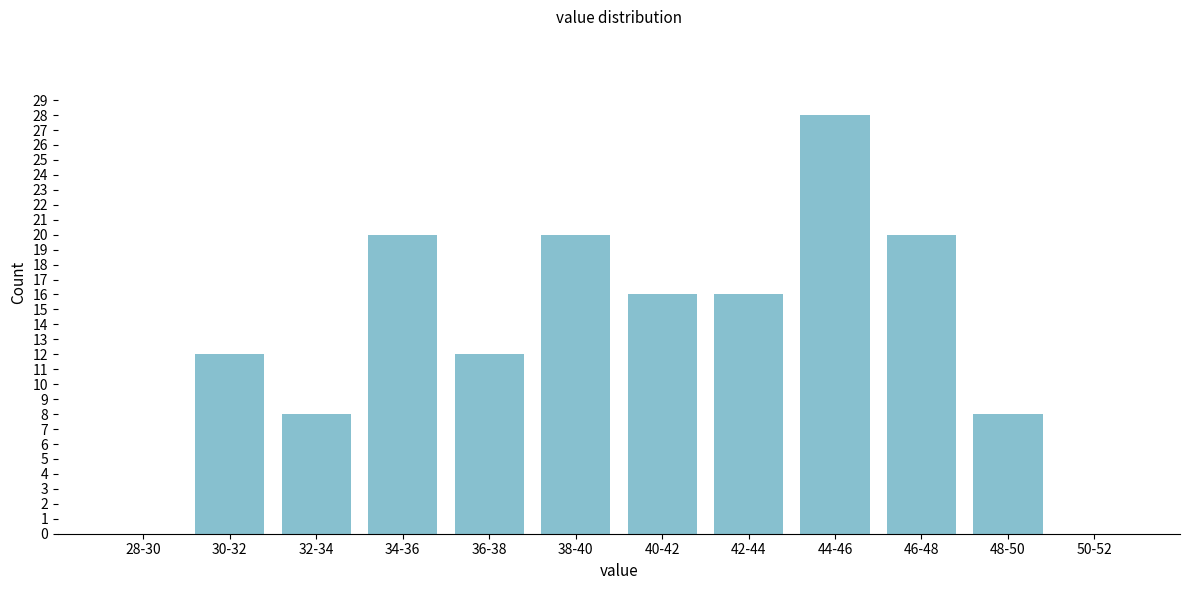

Reading left to right, transcribe all the data shown in this chart.

28-30=0	30-32=12	32-34=8	34-36=20	36-38=12	38-40=20	40-42=16	42-44=16	44-46=28	46-48=20	48-50=8	50-52=0